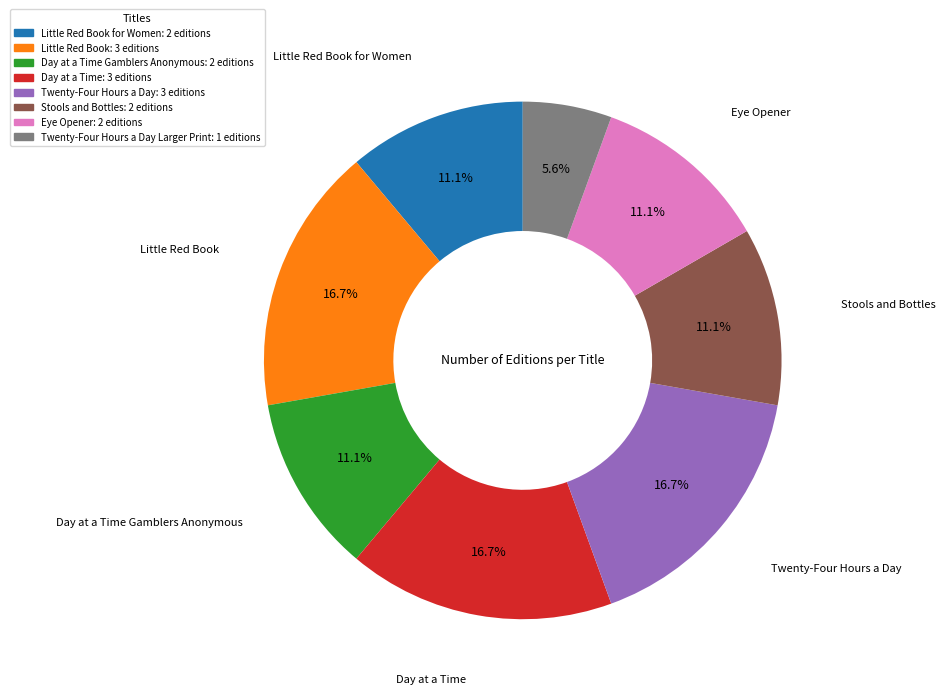

Is there any slice that represents more than half of the pie?

No